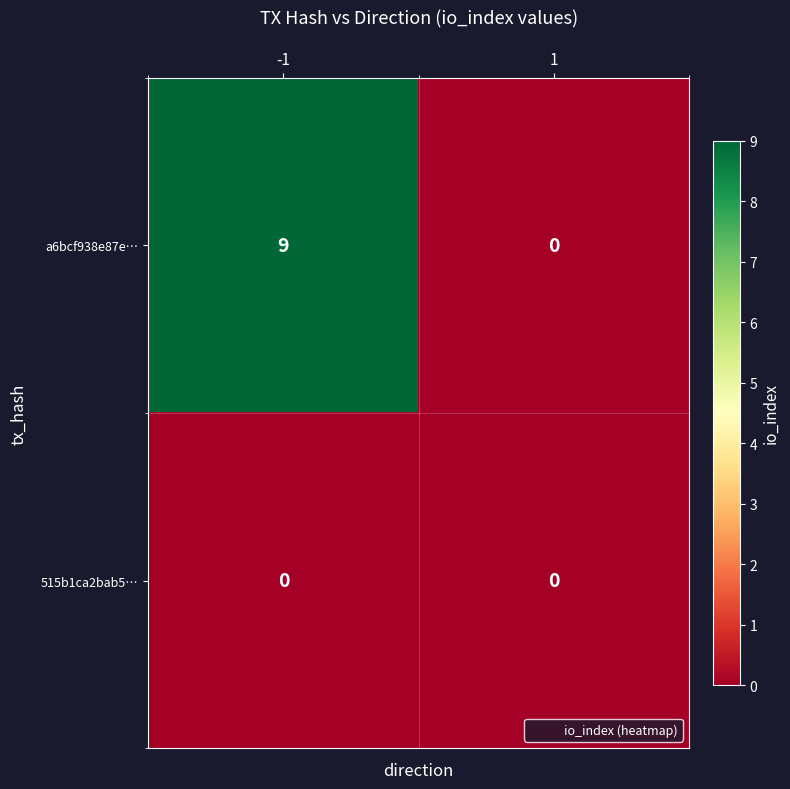

Reading left to right, transcribe all the data shown in this chart.

a6bcf938e87e…: -1=9	1=0
515b1ca2bab5…: -1=0	1=0